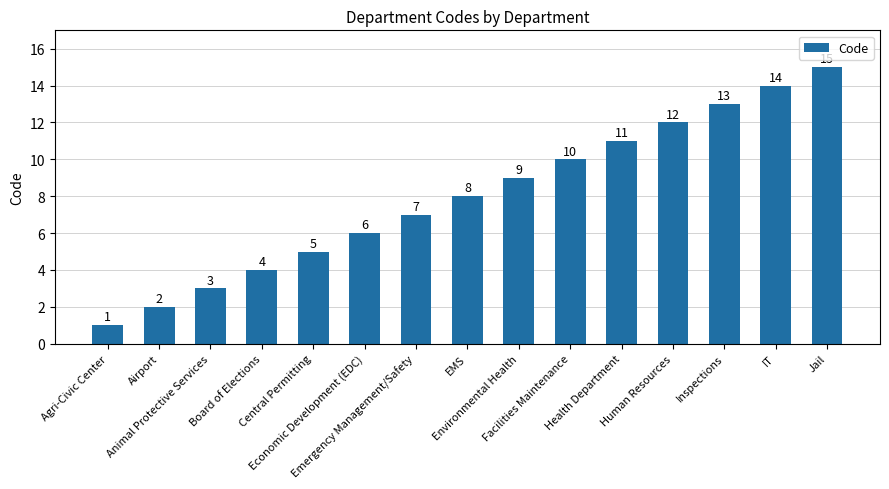

Between Emergency Management/Safety and Agri-Civic Center, which is larger?

Emergency Management/Safety